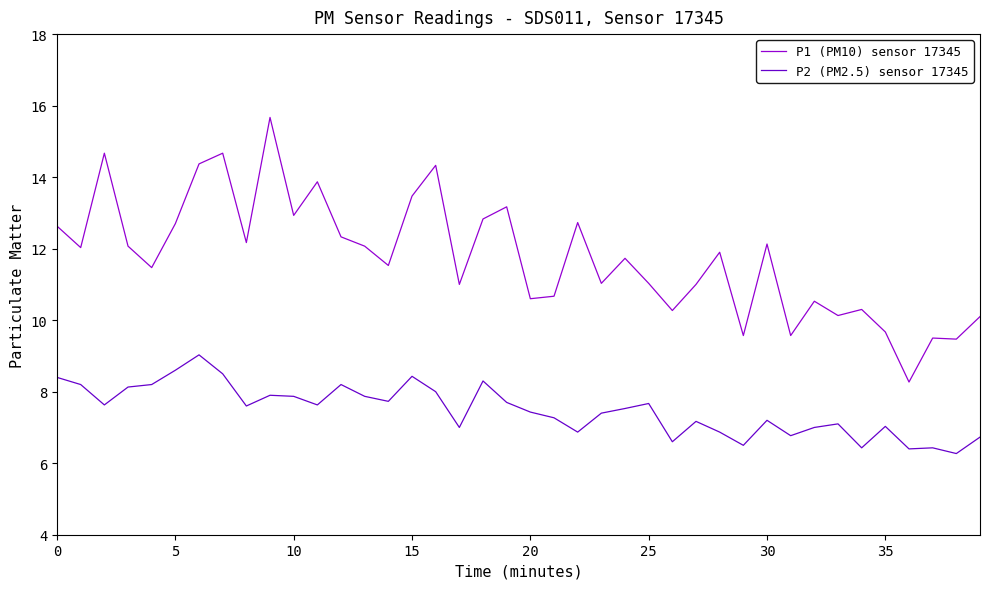

List the series in order of their overall mean, highest first.

P1 (PM10) sensor 17345, P2 (PM2.5) sensor 17345